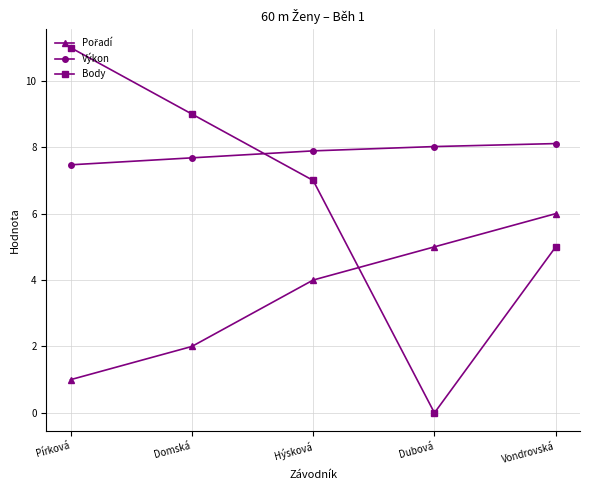

What is the total value across all series at Domská?

18.7